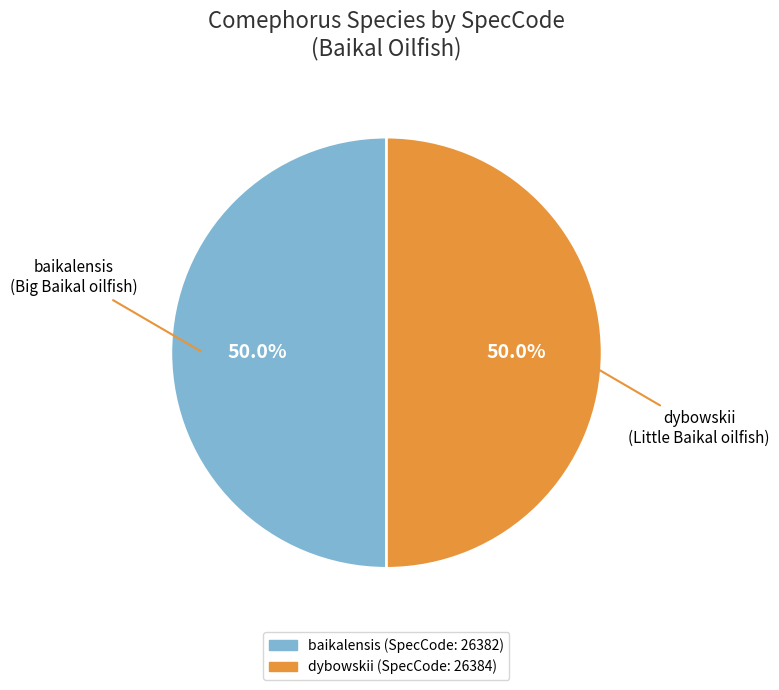

To the nearest percent, what portion does baikalensis represent?

50%